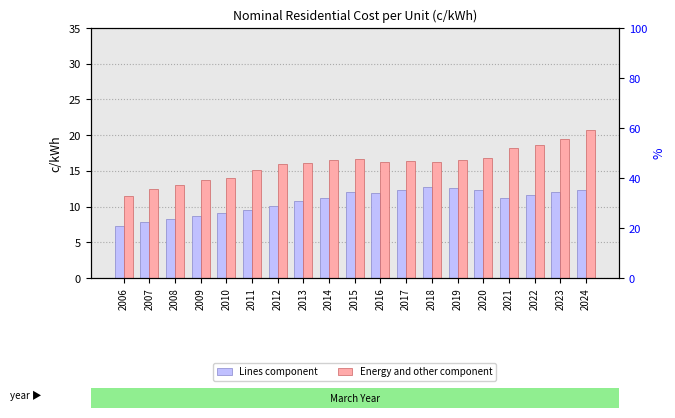

Where is Energy and other component nearest to the value 16?

2012